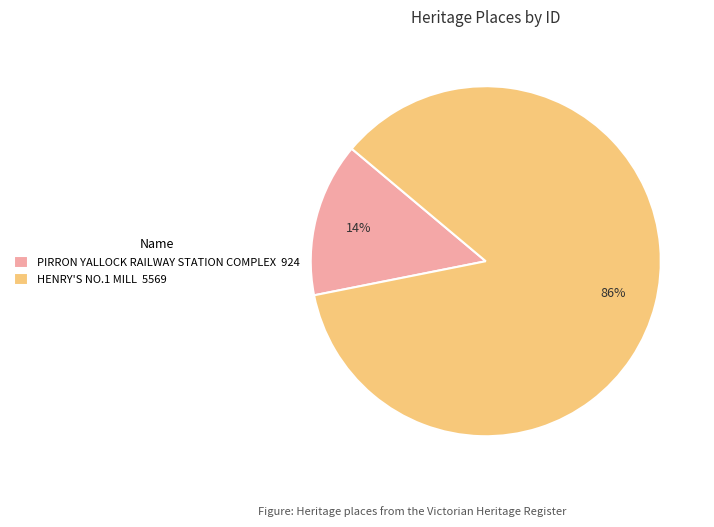

Is the sum of PIRRON YALLOCK RAILWAY STATION COMPLEX and HENRY'S NO.1 MILL greater than half?

Yes